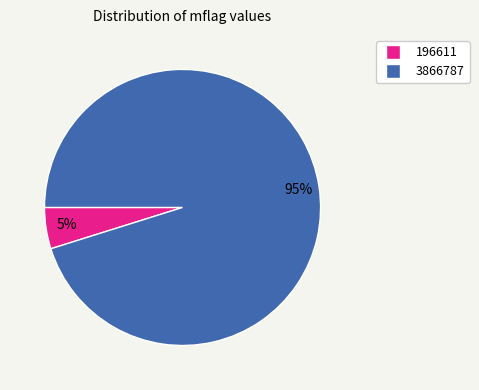

Is it true that 196611 is 5% of the pie?

True